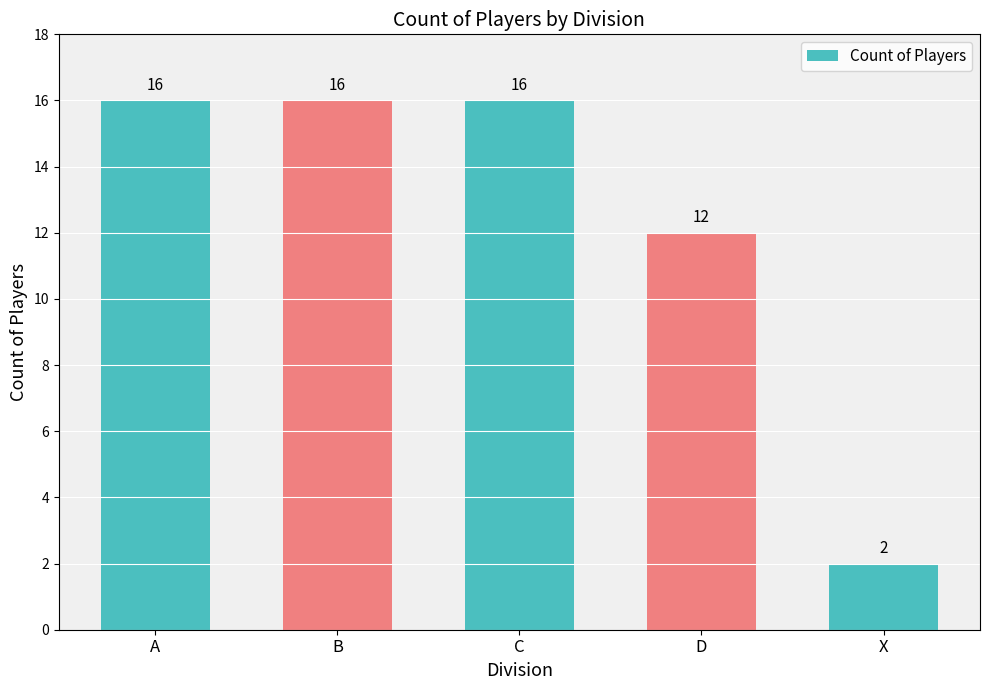

What is the maximum value shown in the chart?

16